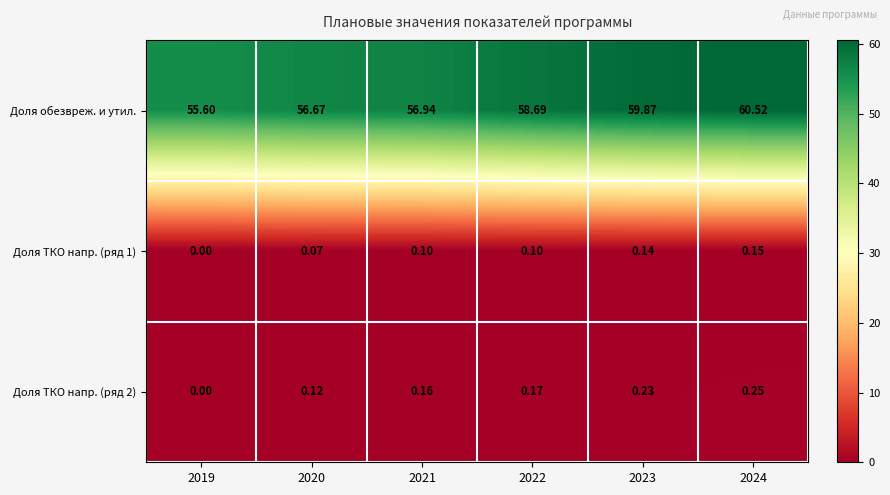

Which series has the widest spread of values?

Доля обезвреж. и утил.